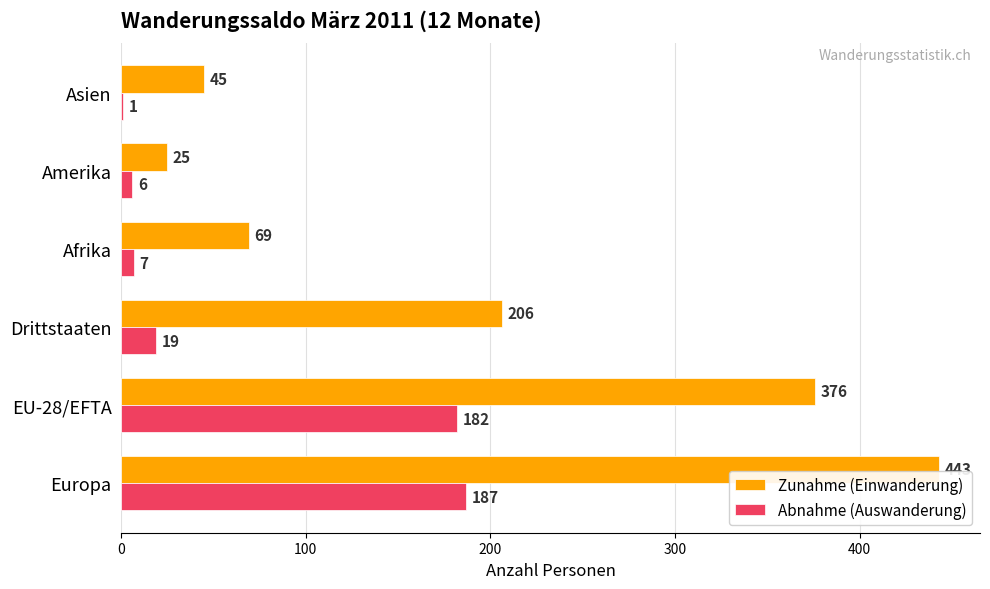

What is the sum of all Abnahme (Auswanderung) values?

402